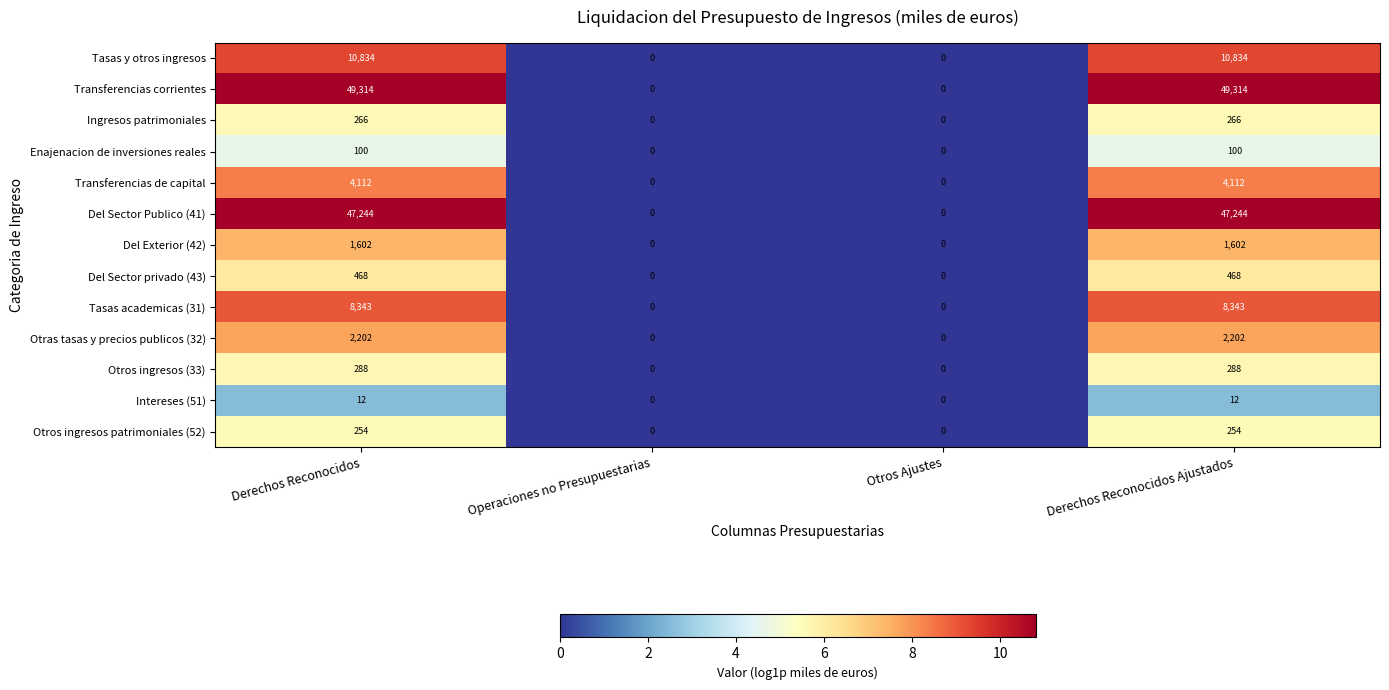

What is the difference between the Transferencias corrientes values at Otros Ajustes and Derechos Reconocidos?

49314